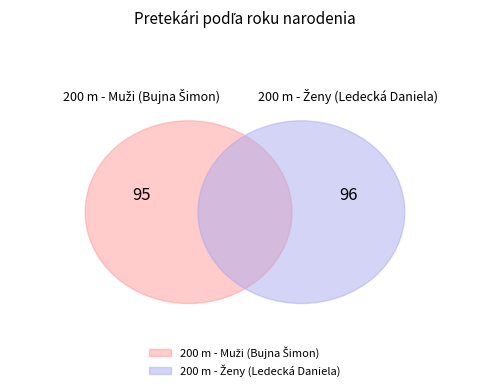

To the nearest percent, what is the average slice percentage?

50%